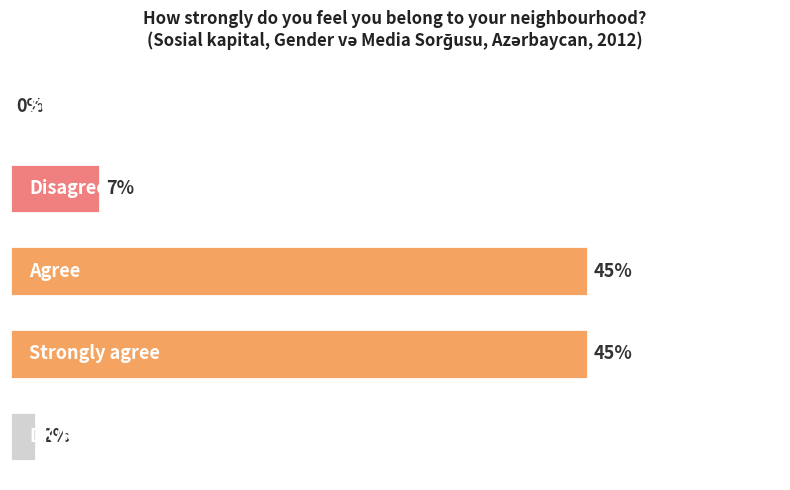

Are the bars horizontal?

Yes